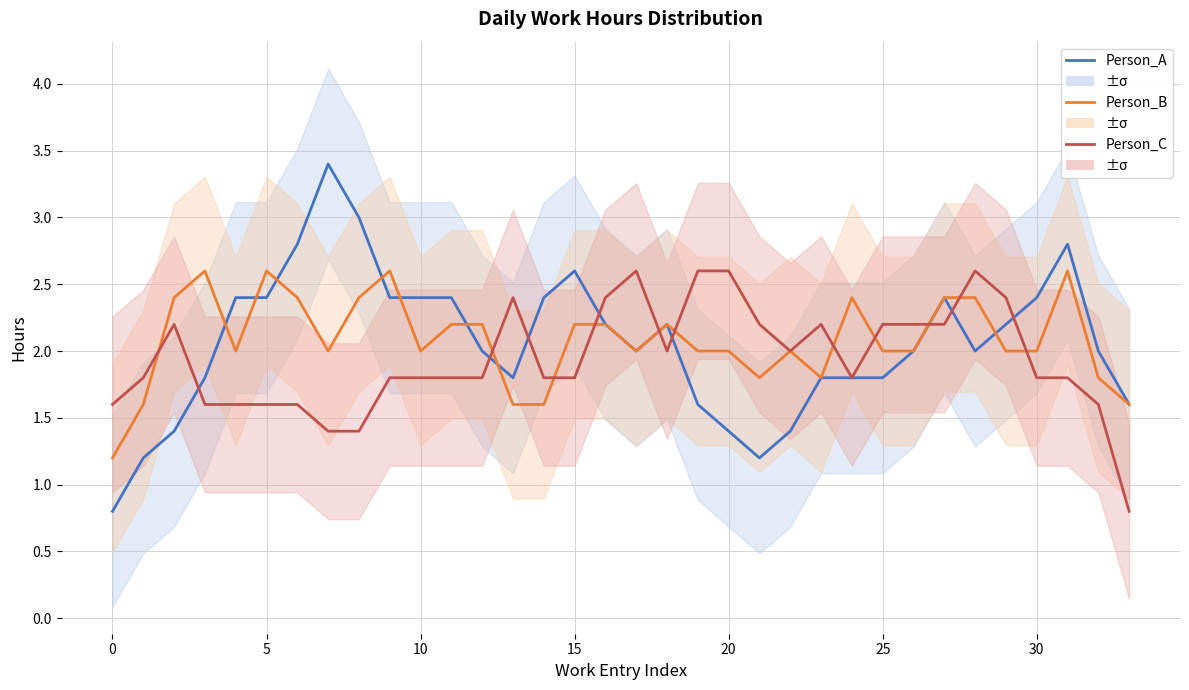

Reading left to right, list all the values displayed in this chart.

Person_A: 0.8	1.2	1.4	1.8	2.4	2.4	2.8	3.4	3.0	2.4	2.4	2.4	2.0	1.8	2.4	2.6	2.2	2.0	2.2	1.6	1.4	1.2	1.4	1.8	1.8	1.8	2.0	2.4	2.0	2.2	2.4	2.8	2.0	1.6
Person_B: 1.2	1.6	2.4	2.6	2.0	2.6	2.4	2.0	2.4	2.6	2.0	2.2	2.2	1.6	1.6	2.2	2.2	2.0	2.2	2.0	2.0	1.8	2.0	1.8	2.4	2.0	2.0	2.4	2.4	2.0	2.0	2.6	1.8	1.6
Person_C: 1.6	1.8	2.2	1.6	1.6	1.6	1.6	1.4	1.4	1.8	1.8	1.8	1.8	2.4	1.8	1.8	2.4	2.6	2.0	2.6	2.6	2.2	2.0	2.2	1.8	2.2	2.2	2.2	2.6	2.4	1.8	1.8	1.6	0.8